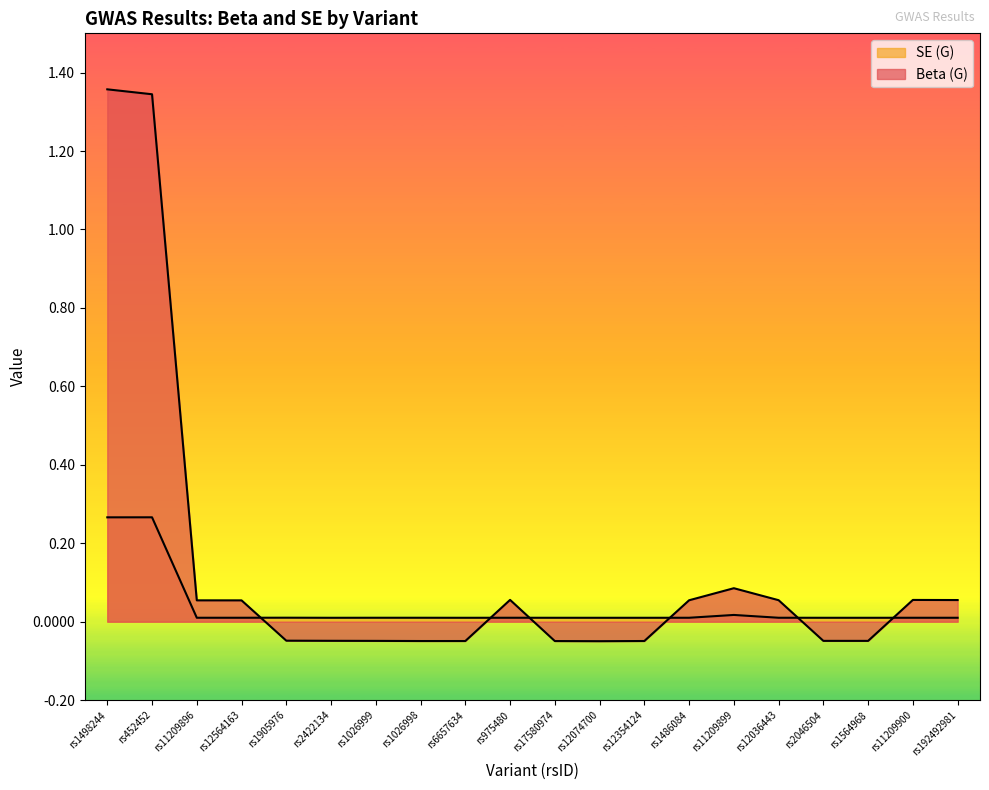

What is the total value across all series at rs1498244?

1.6